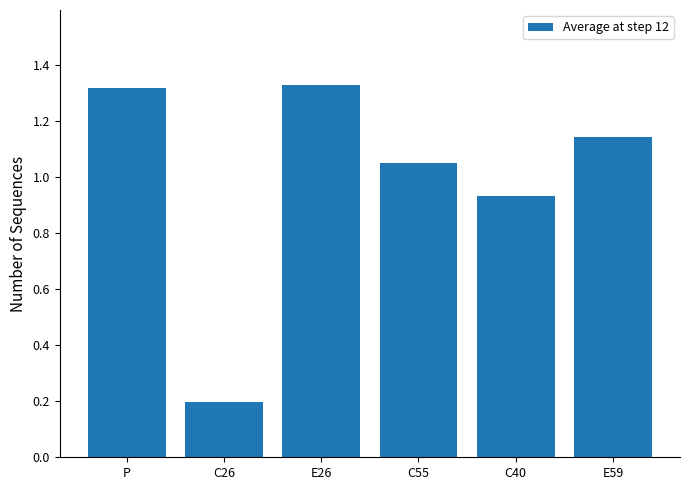

The value at E26 is 1.8. True or false?

False